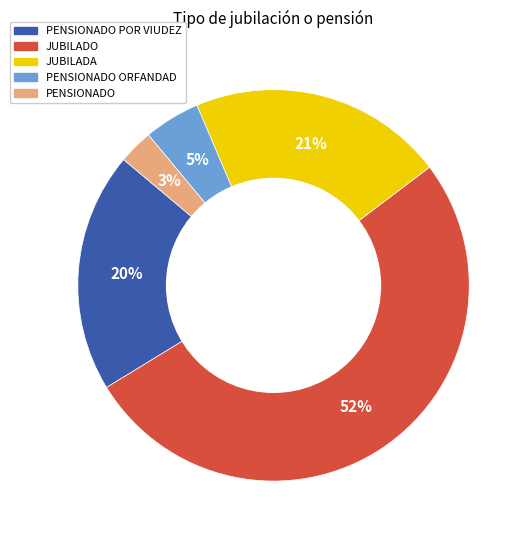

To the nearest percent, what is the average slice percentage?

20%